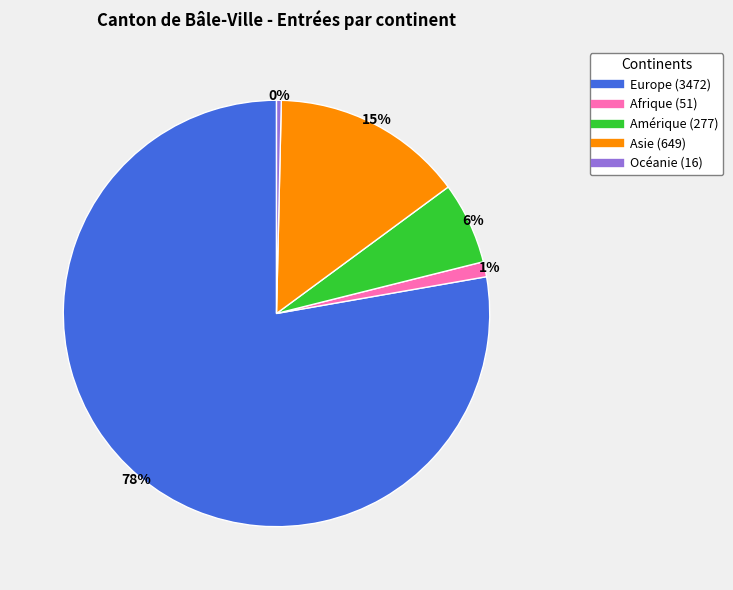

Is it true that Asie is 15% of the pie?

True